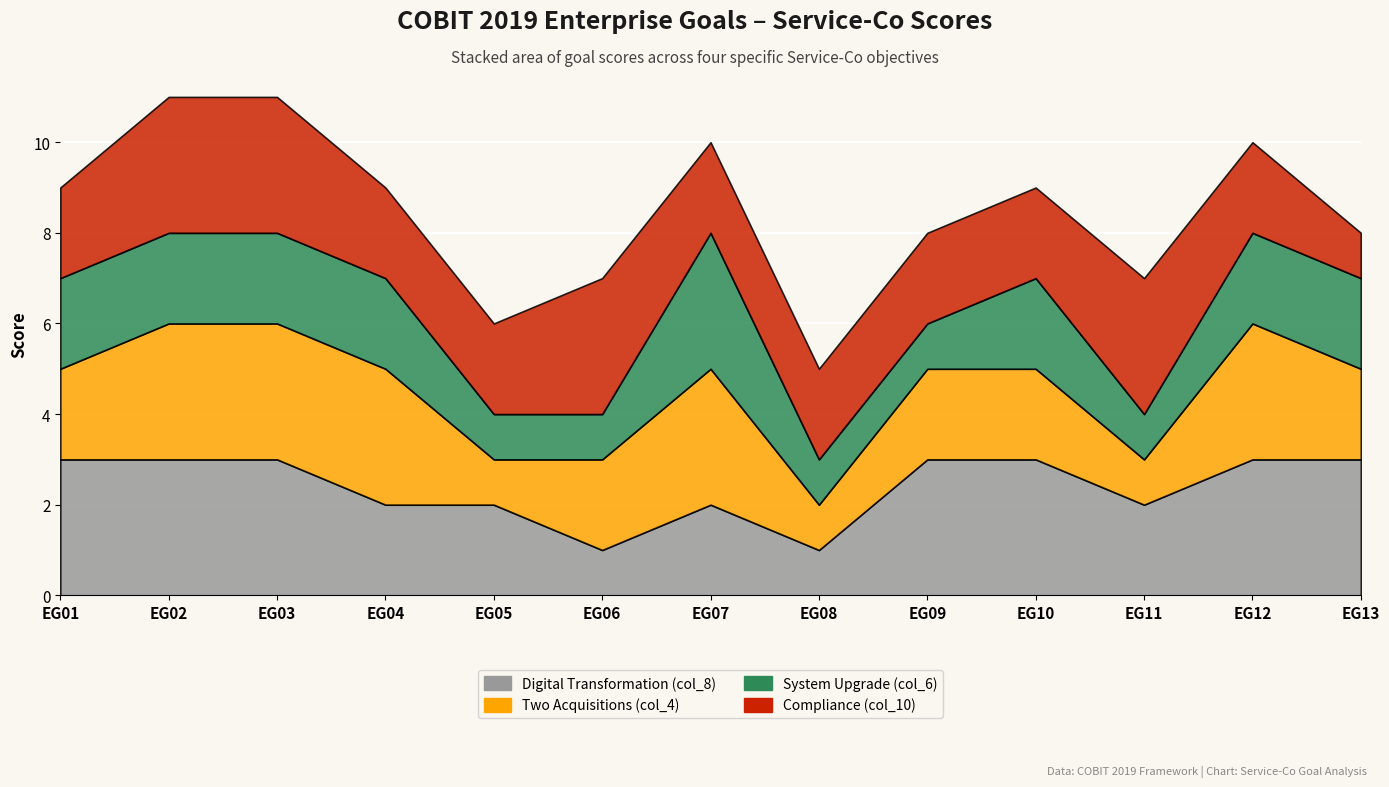

What is the maximum value for System Upgrade (col_6)?

3